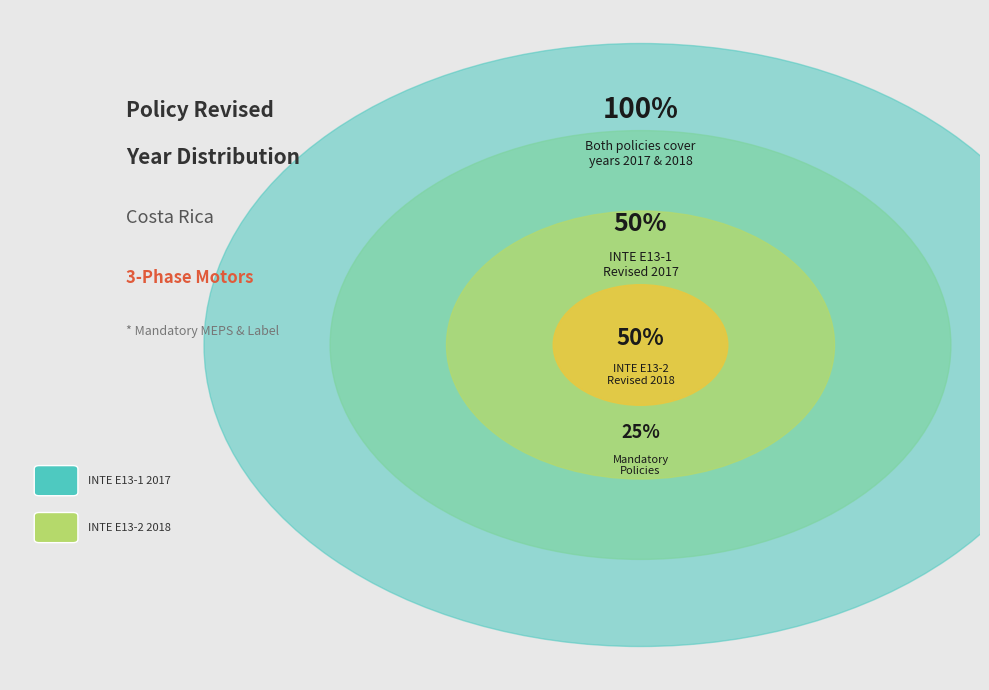

To the nearest percent, what portion does INTE E13-2 2018 represent?

50%